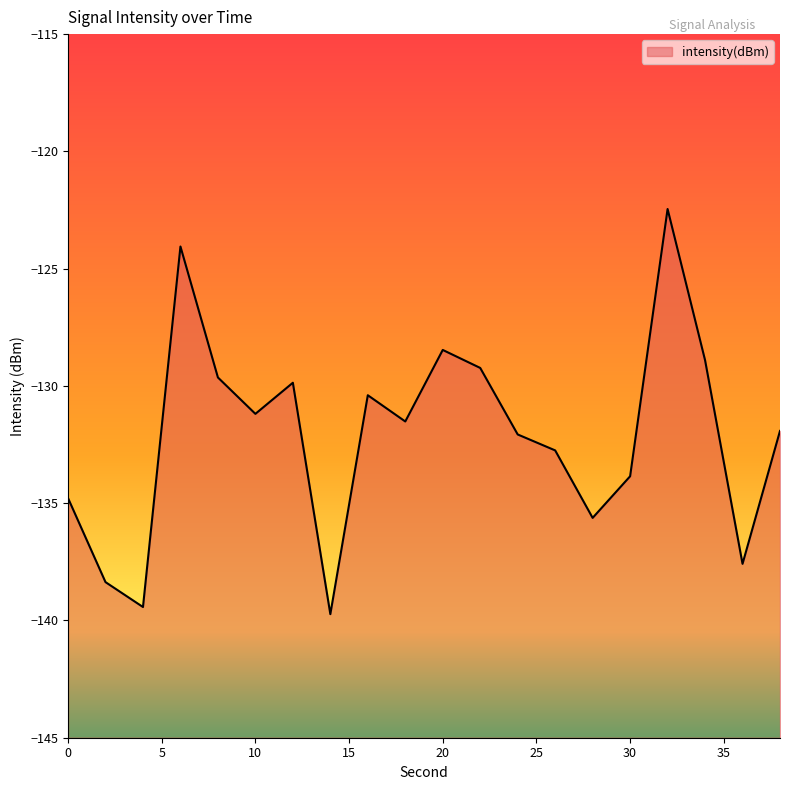

Is it true that the value at 10 is -56.4?

False